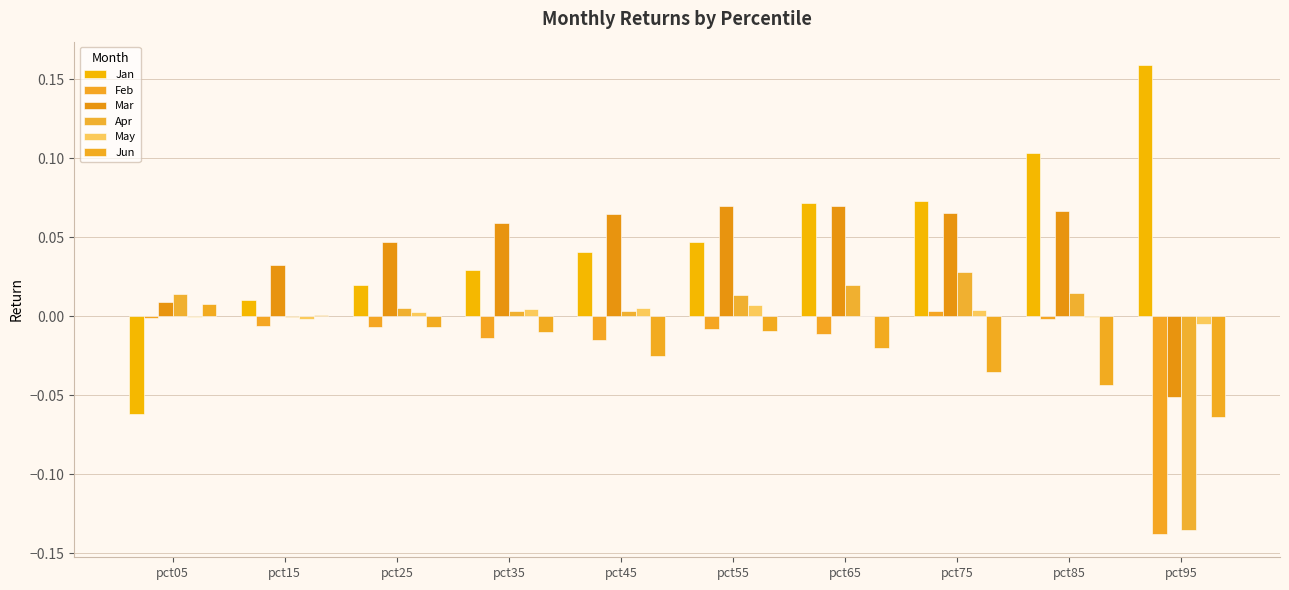

At which label does Mar first exceed 0?

pct05